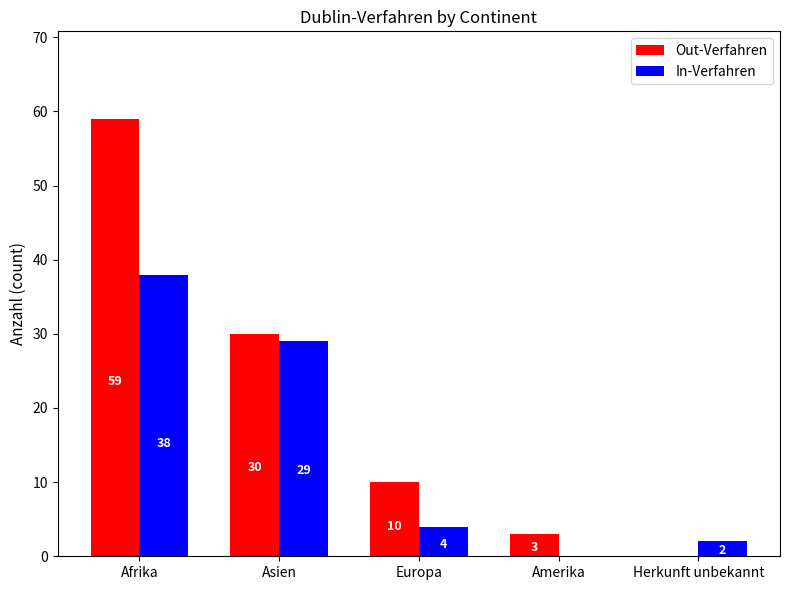

What is the maximum value shown in the chart?

59